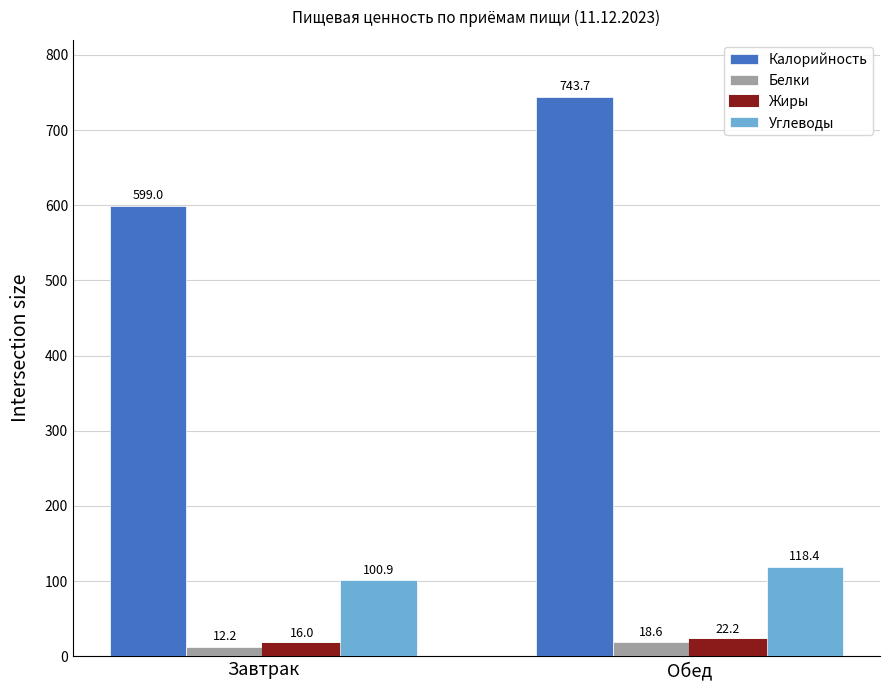

The value of Углеводы at Завтрак is 100.9. True or false?

True